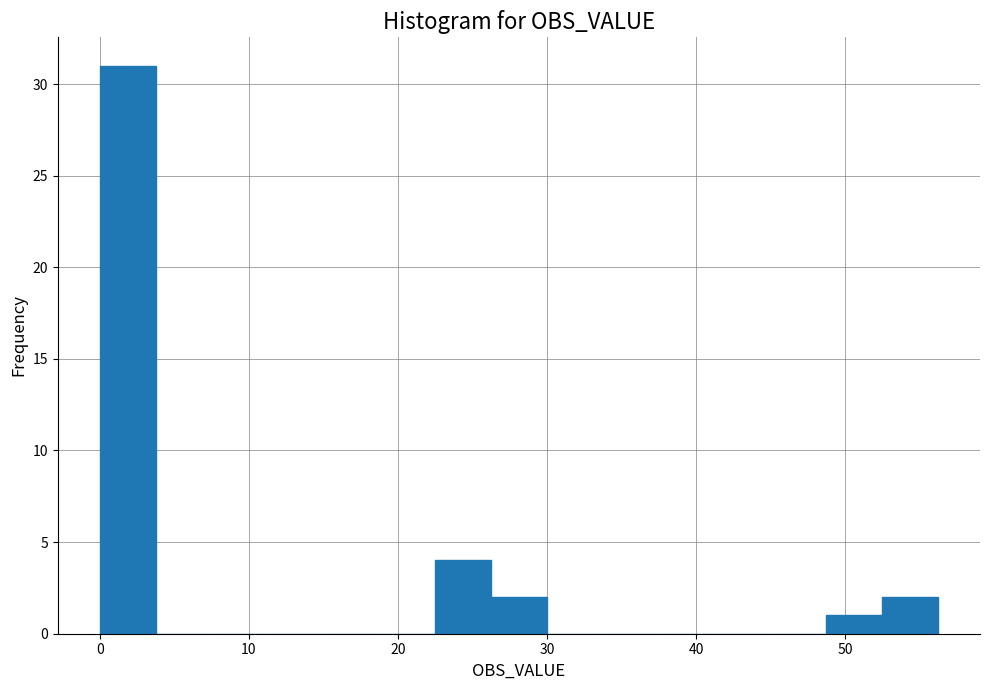

Read against the x-axis, roughly where is the centre of the tallest bar?

2